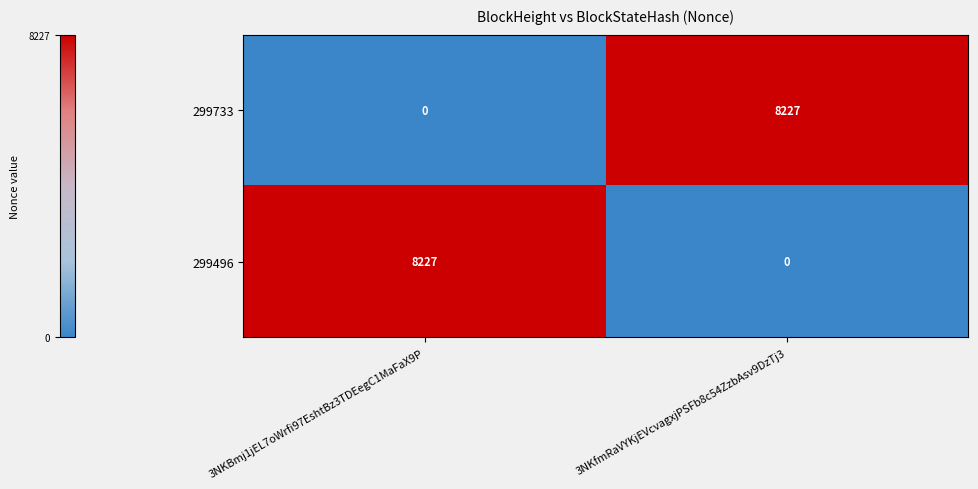

Count the number of data series in this chart.

2